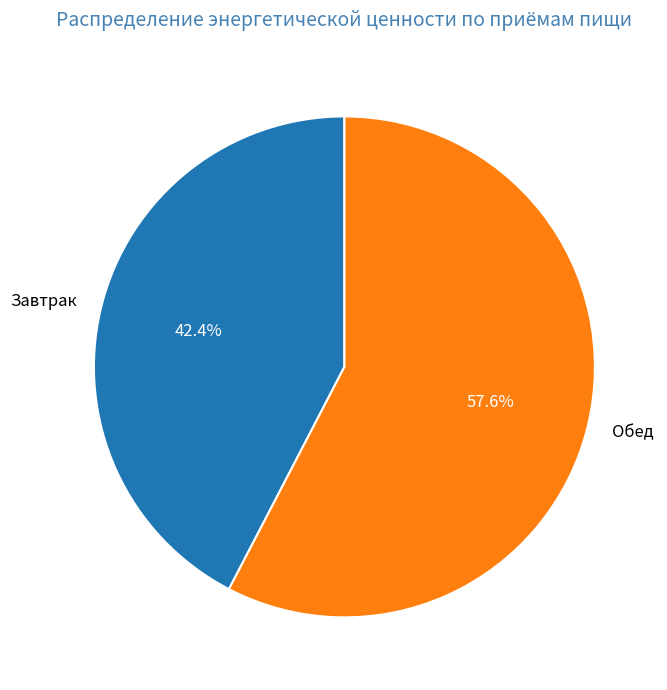

The Завтрак slice represents 42% of the pie. True or false?

True